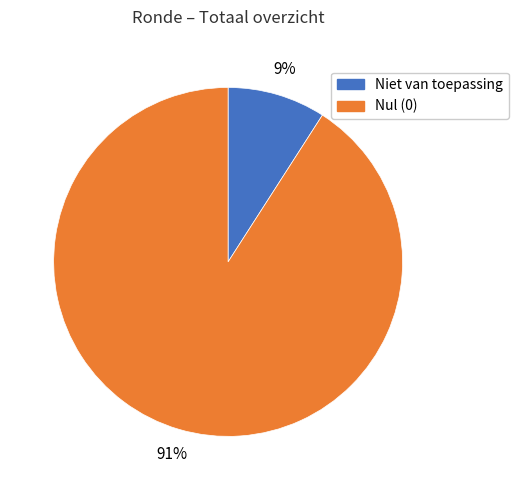

Does any single category account for the majority?

Yes